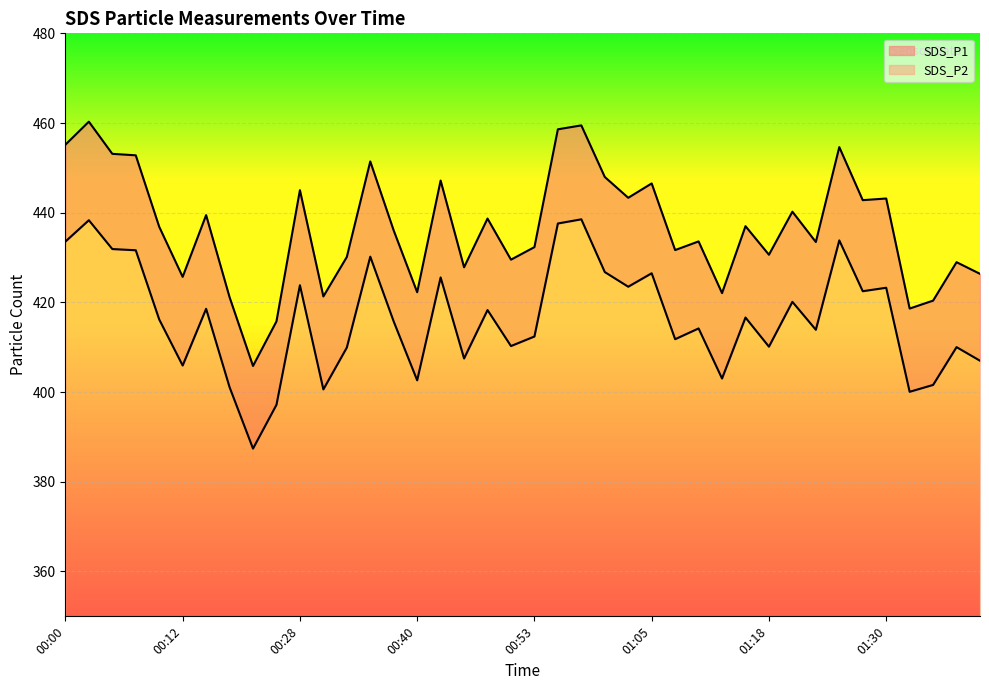

True or false: SDS_P1 and SDS_P2 intersect in this chart.

False